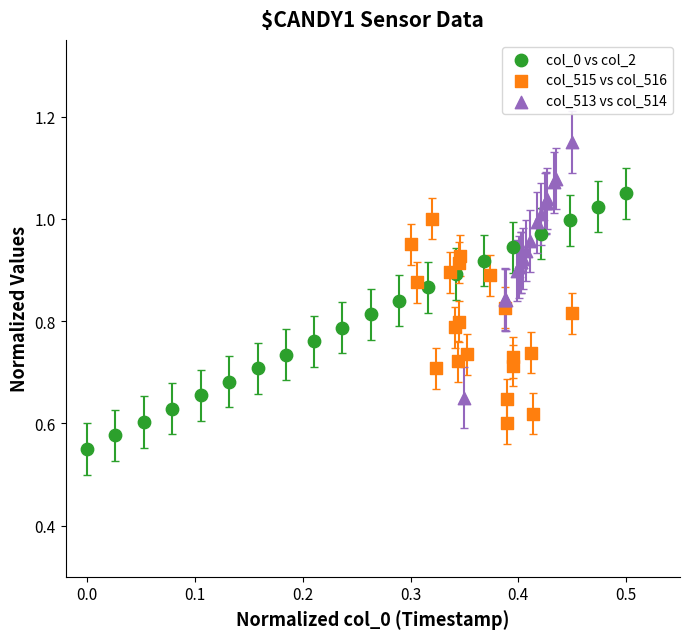

Which series reaches the maximum Y coordinate?

col_513 vs col_514